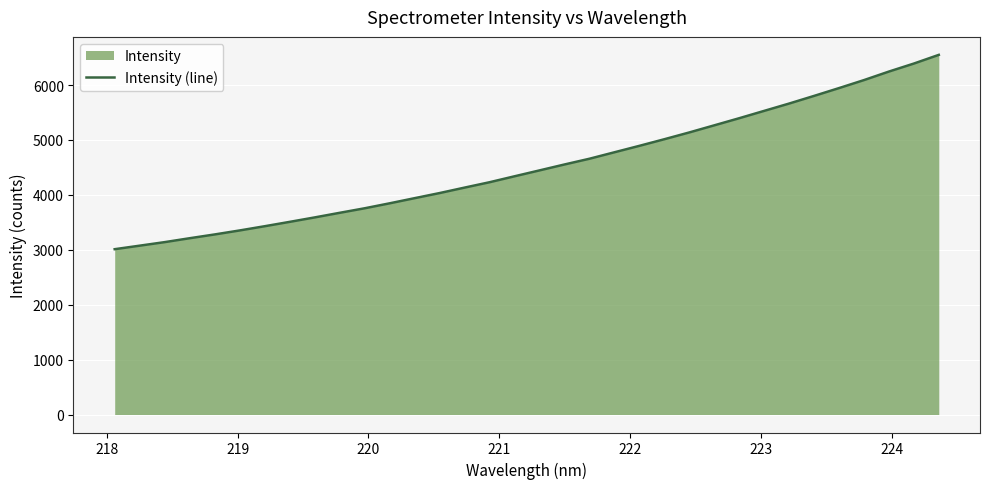

What is the maximum value shown in the chart?

6550.1